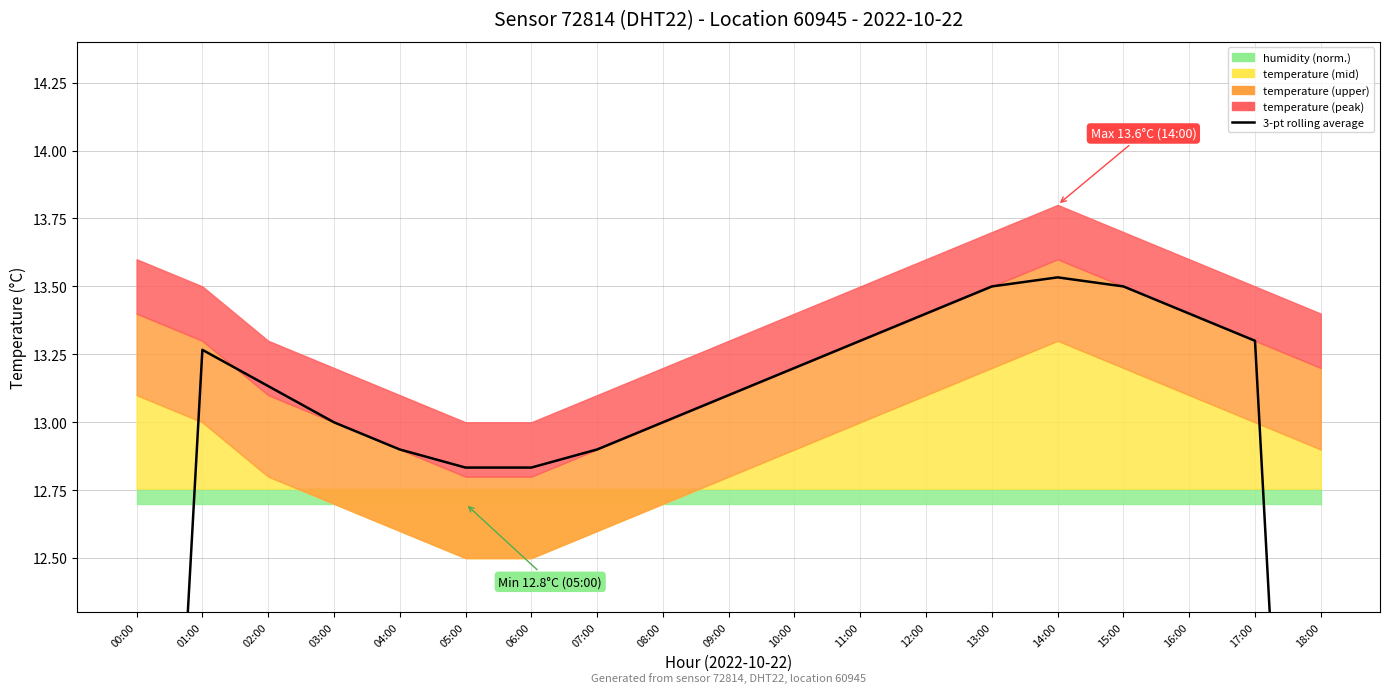

True or false: the data shows 21.4 at 07:00.

False